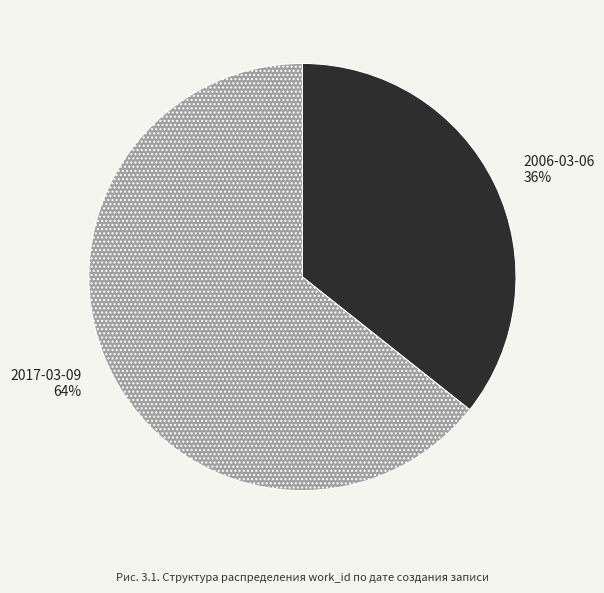

Combined, do 2017-03-09 and 2006-03-06 account for over 50%?

Yes